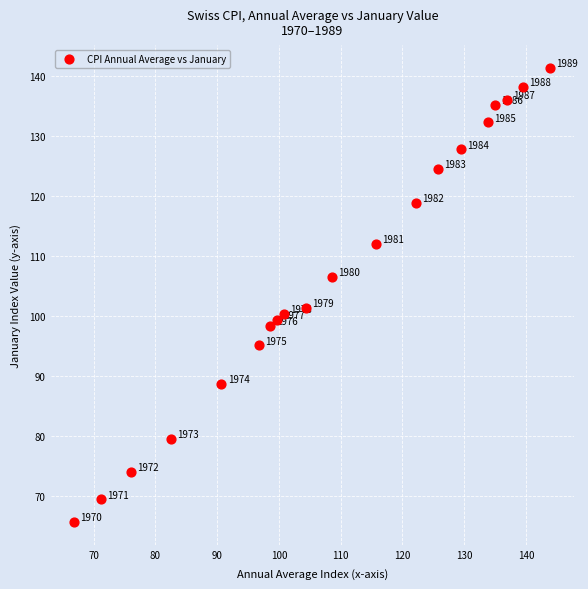

What Y value in the scatter plot is closest to 103?

101.4